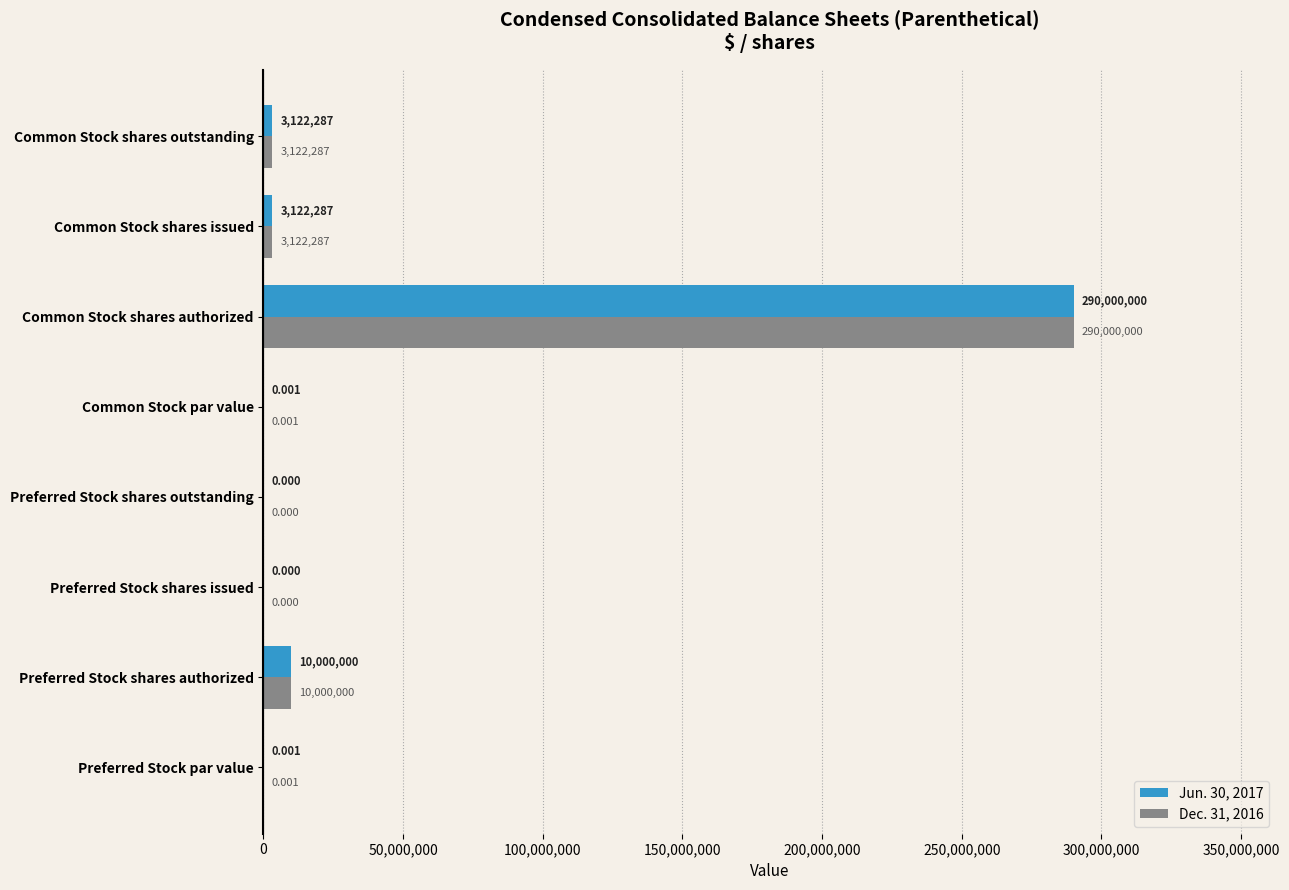

Where is Dec. 31, 2016 nearest to the value 145000000?

Preferred Stock shares authorized